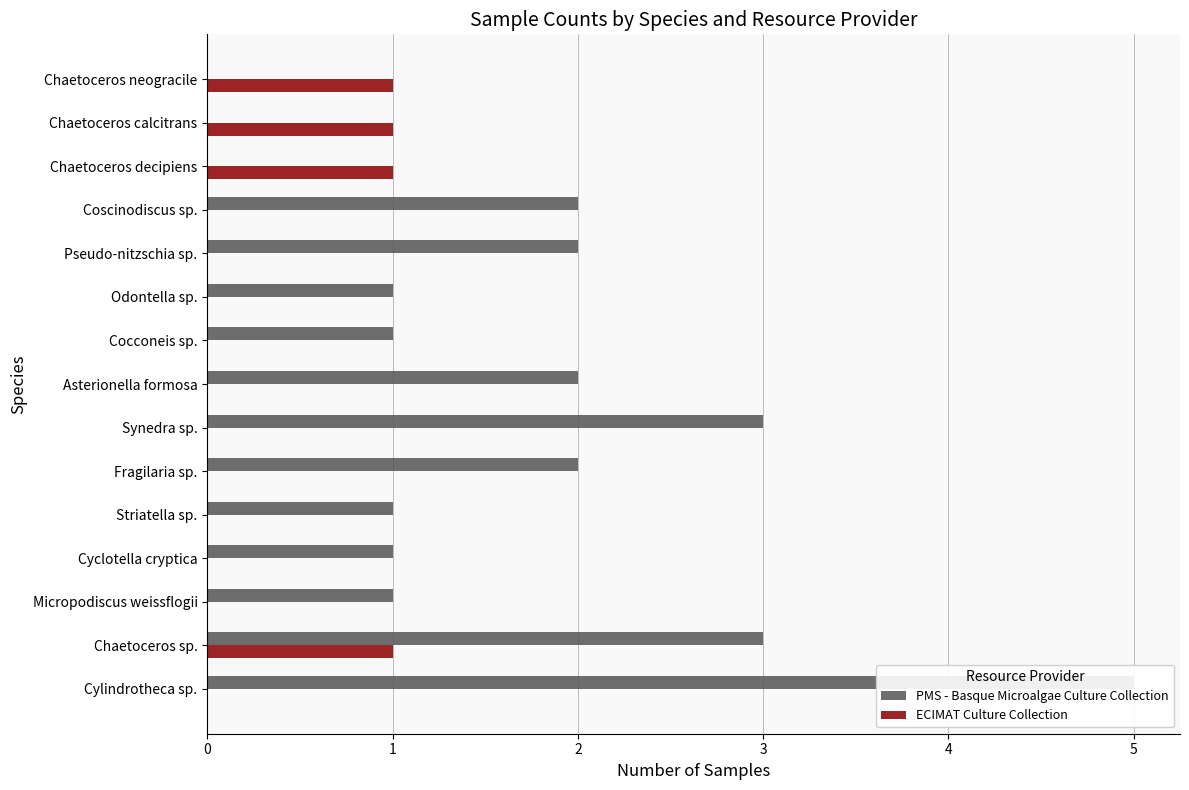

What value does the PMS - Basque Microalgae Culture Collection series have at Micropodiscus weissflogii?

1